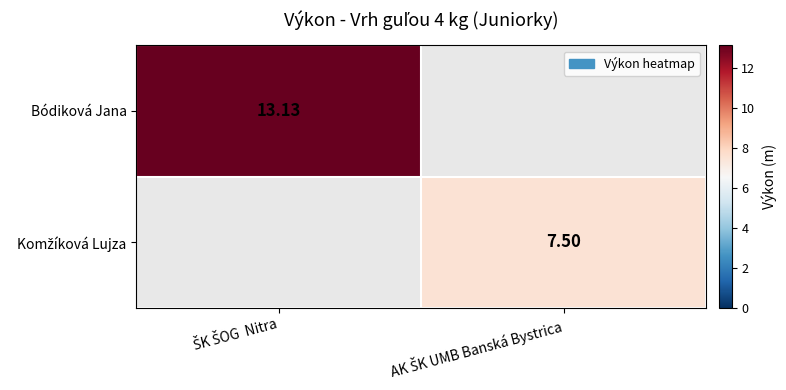

True or false: Bódiková Jana has a value of 5.9 at ŠK ŠOG Nitra.

False